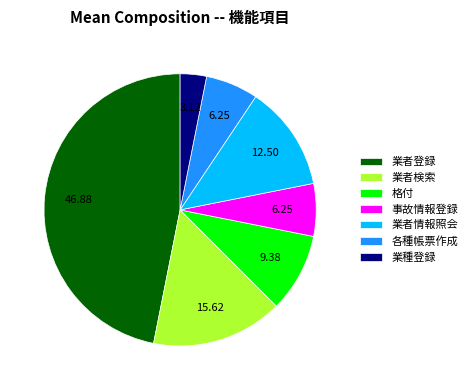

Is it true that 格付 is 9% of the pie?

True